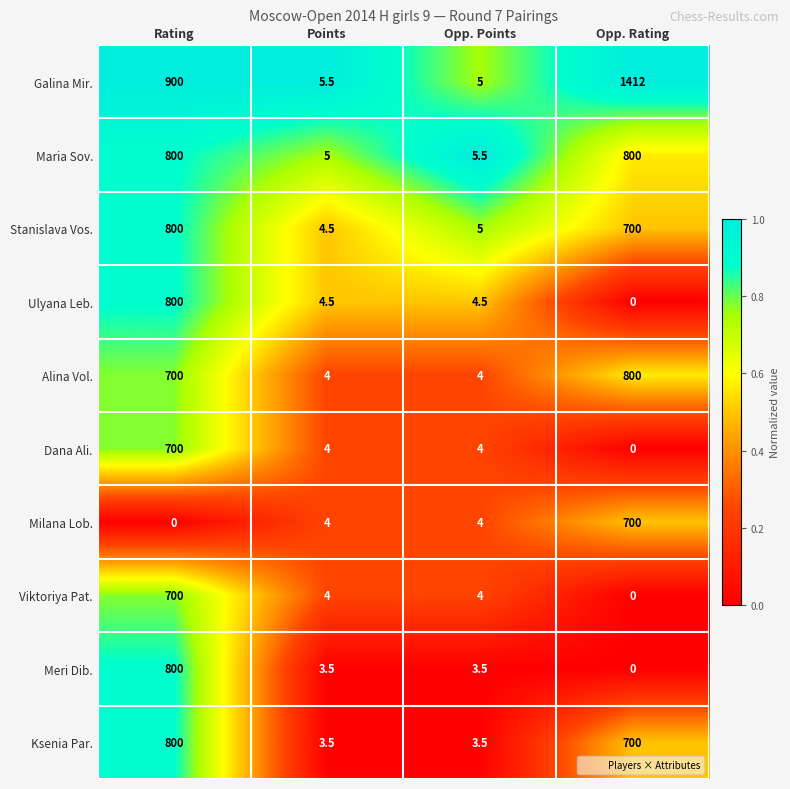

Is it true that Milana Lob. equals 4.0 at Points?

True